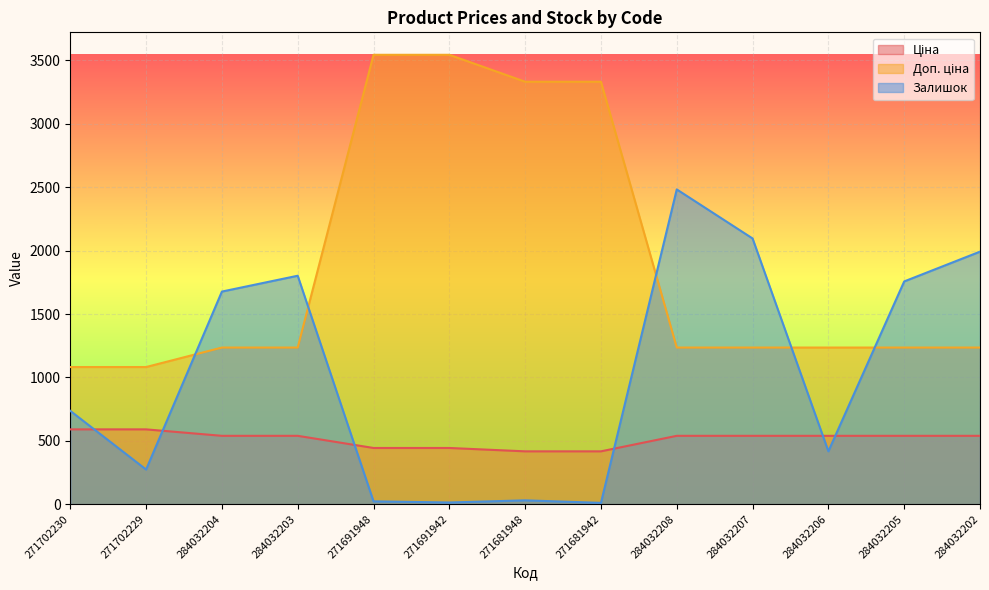

Does the chart display data point markers on the line(s)?

No